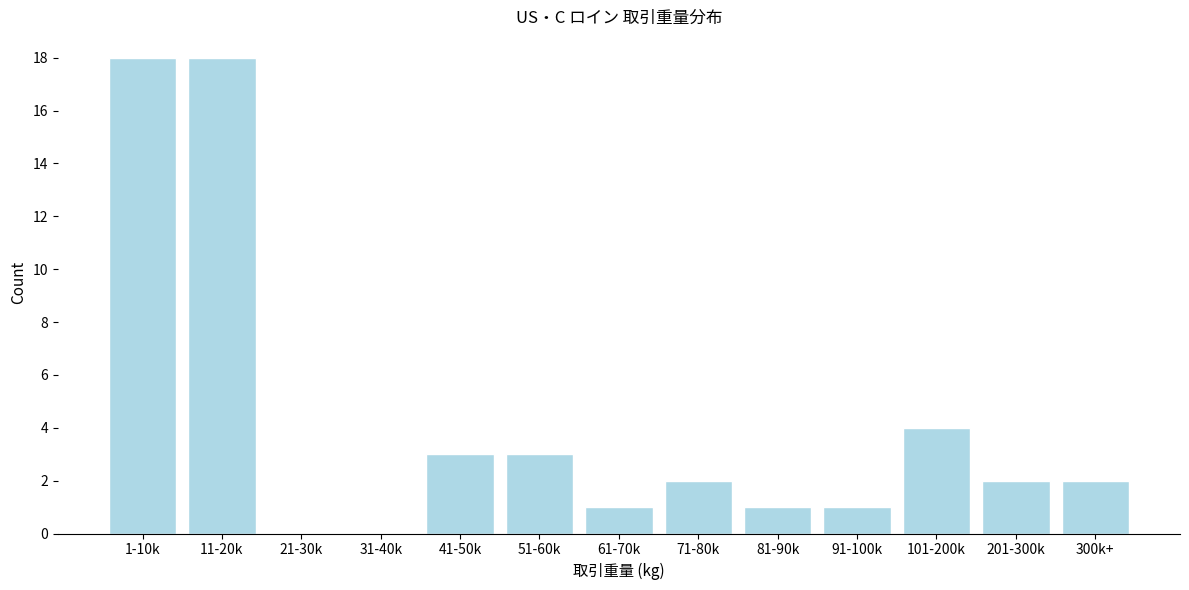

Reading left to right, transcribe all the data shown in this chart.

1-10k=18	11-20k=18	21-30k=0	31-40k=0	41-50k=3	51-60k=3	61-70k=1	71-80k=2	81-90k=1	91-100k=1	101-200k=4	201-300k=2	300k+=2